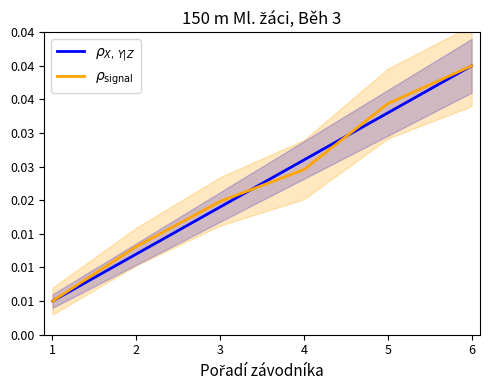

Is it true that $\rho_{X,\,Y|Z}$ equals 0.0 at 5?

True